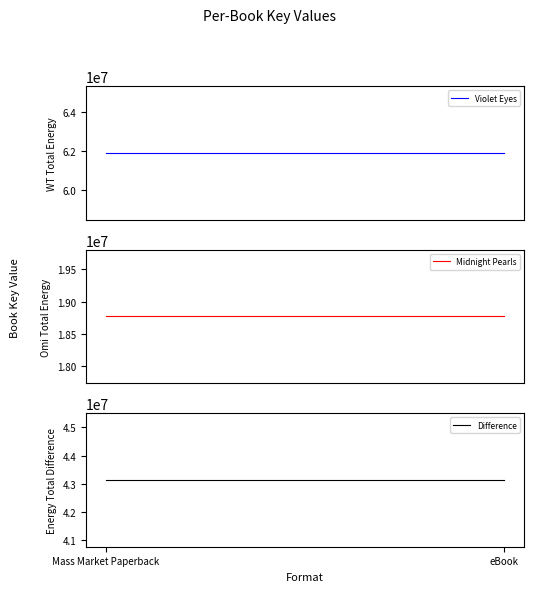

What is the approximate value of Violet Eyes at eBook?

61904032